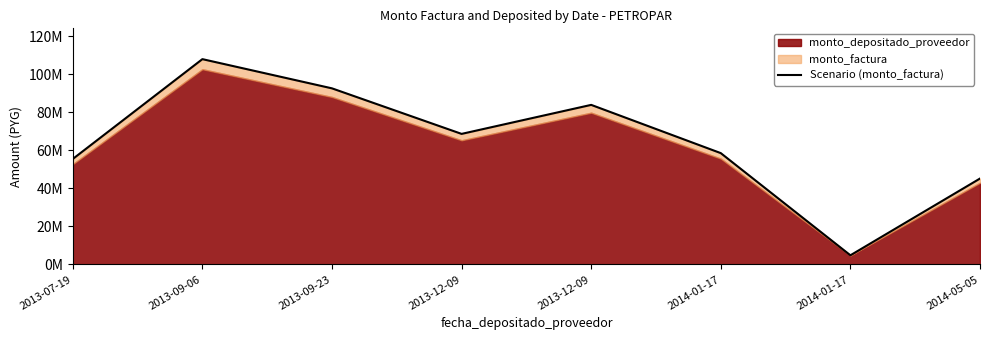

List the labels in order of value, largest first.

2013-09-06, 2013-09-23, 2013-12-09, 2013-12-09, 2014-01-17, 2013-07-19, 2014-05-05, 2014-01-17